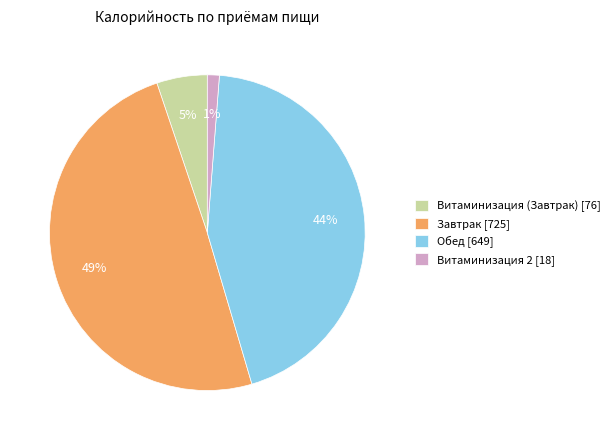

What percentage is the Витаминизация (Завтрак) slice, to the nearest percent?

5%